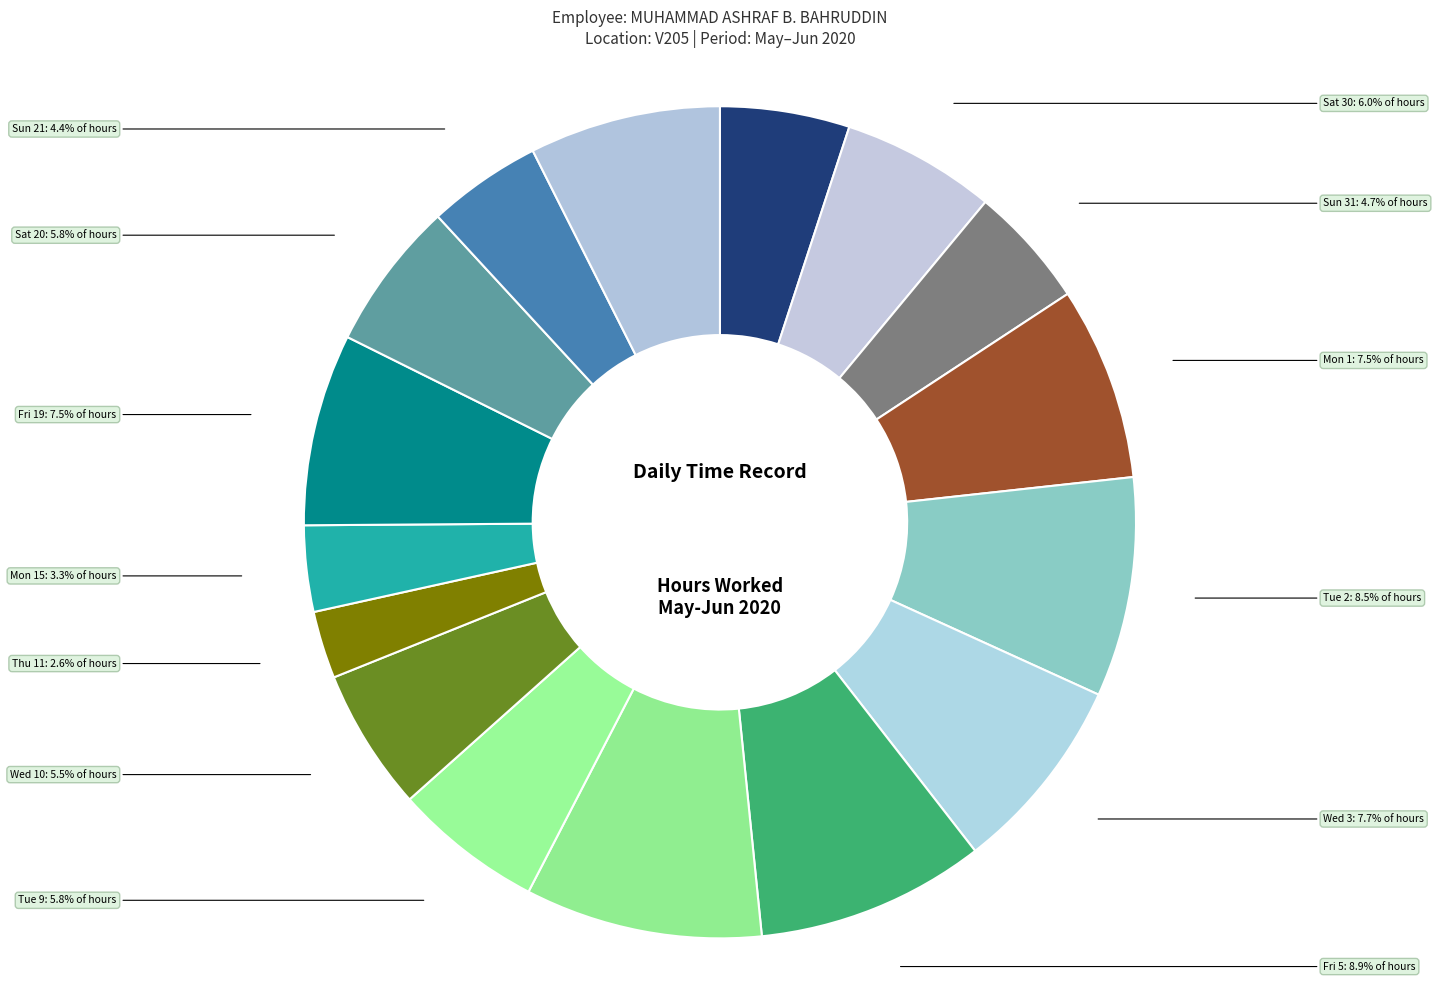

How many segments does this pie chart have?

16